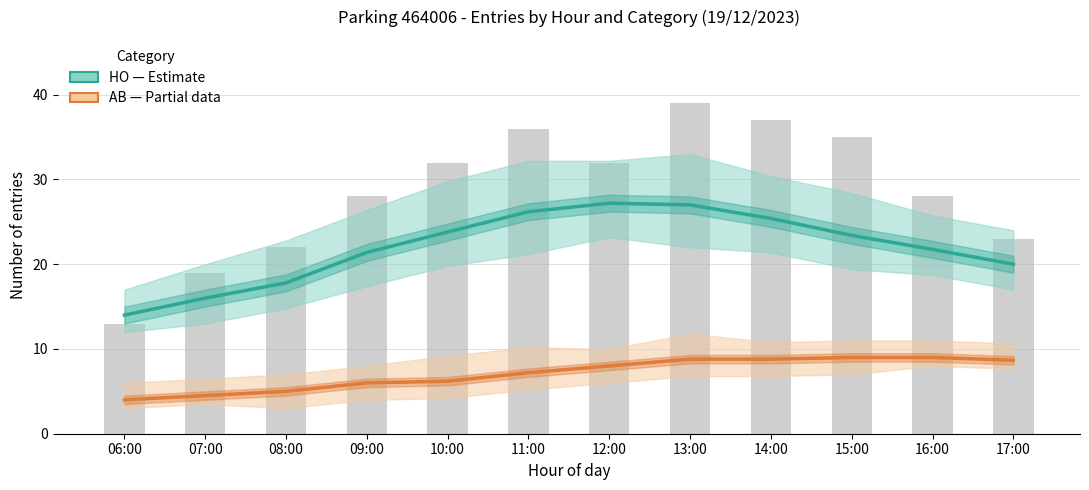

What is the sum of the AB (Partial) values at 06:00 and 14:00?

12.8